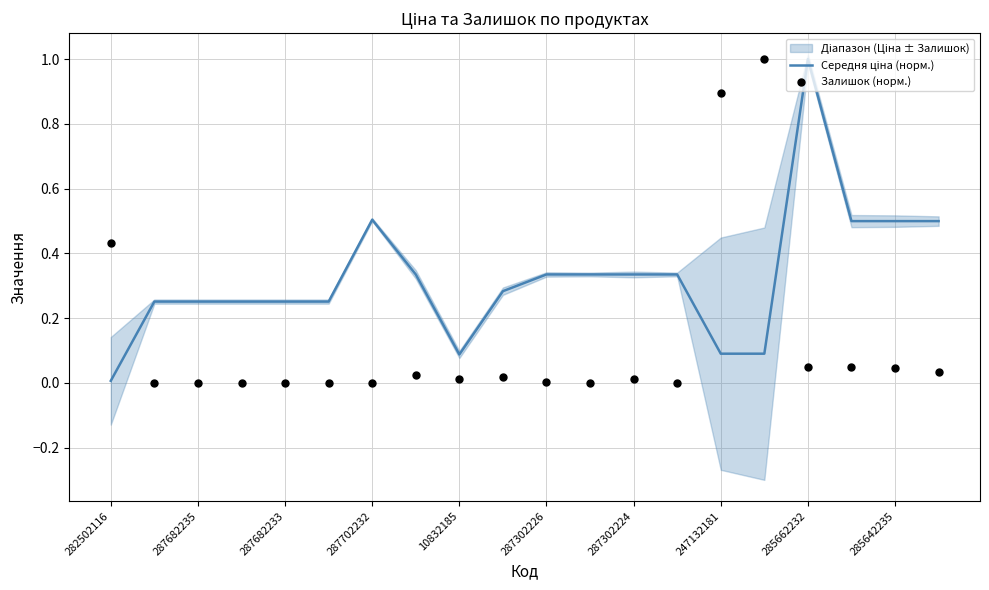

Which series has the widest spread of Y values?

Залишок (норм.)